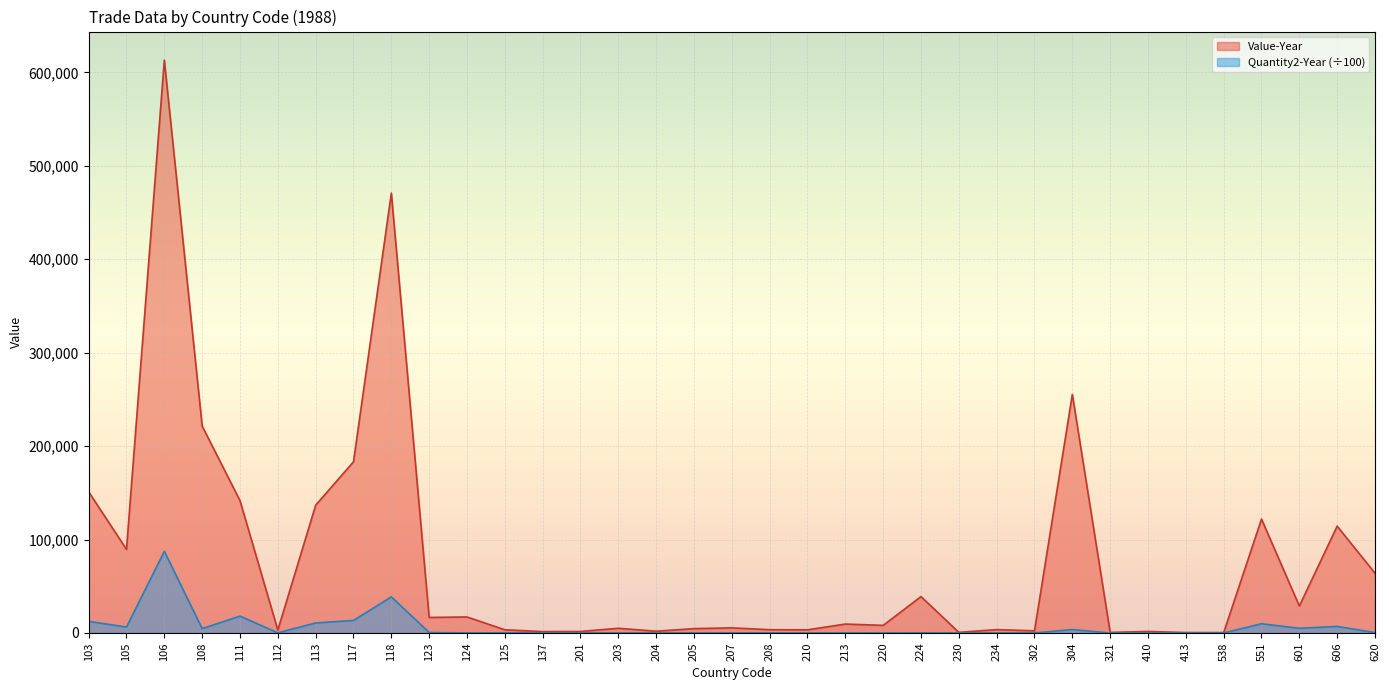

Which series changed the most between 208 and 538?

Value-Year